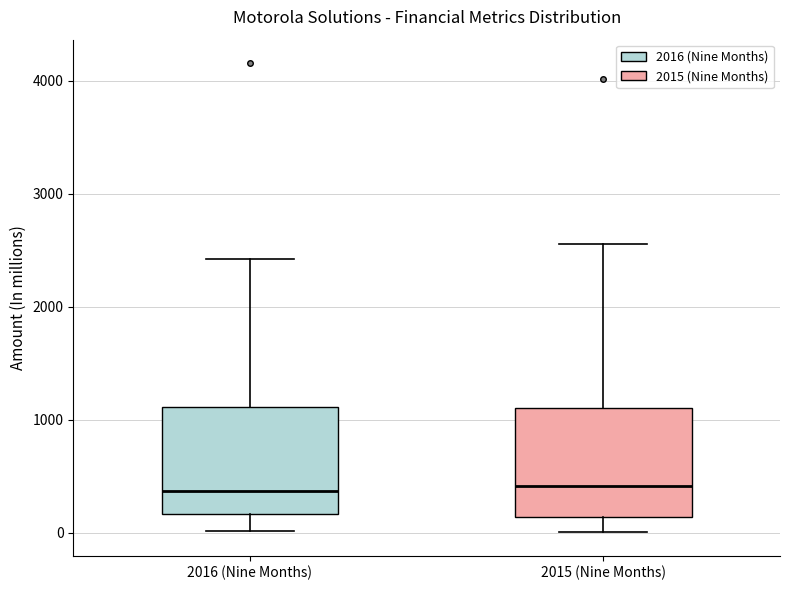

Reading left to right, read every box against the y-axis: the position of its median line, the range the box covers, and the ends of its whiskers. The values are not printed on the chart, so give them approximately, as read against the axis.

2016 (Nine Months): median 400, box 200 to 1100, whiskers 0 to 2400
2015 (Nine Months): median 400, box 100 to 1100, whiskers 0 to 2600